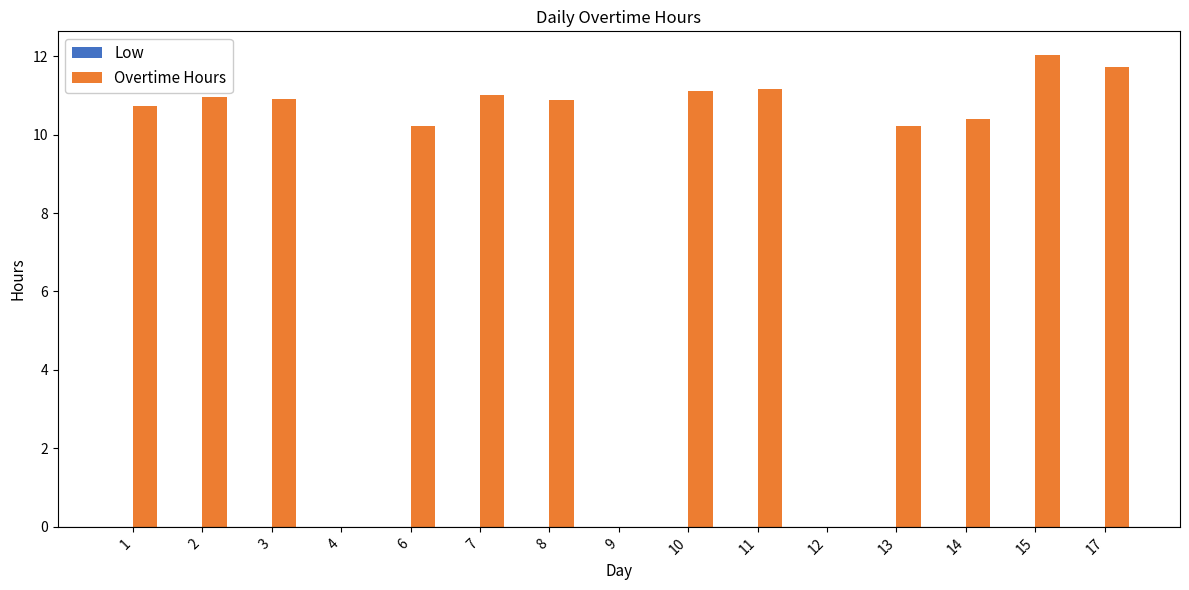

Count the number of categories in the chart.

15